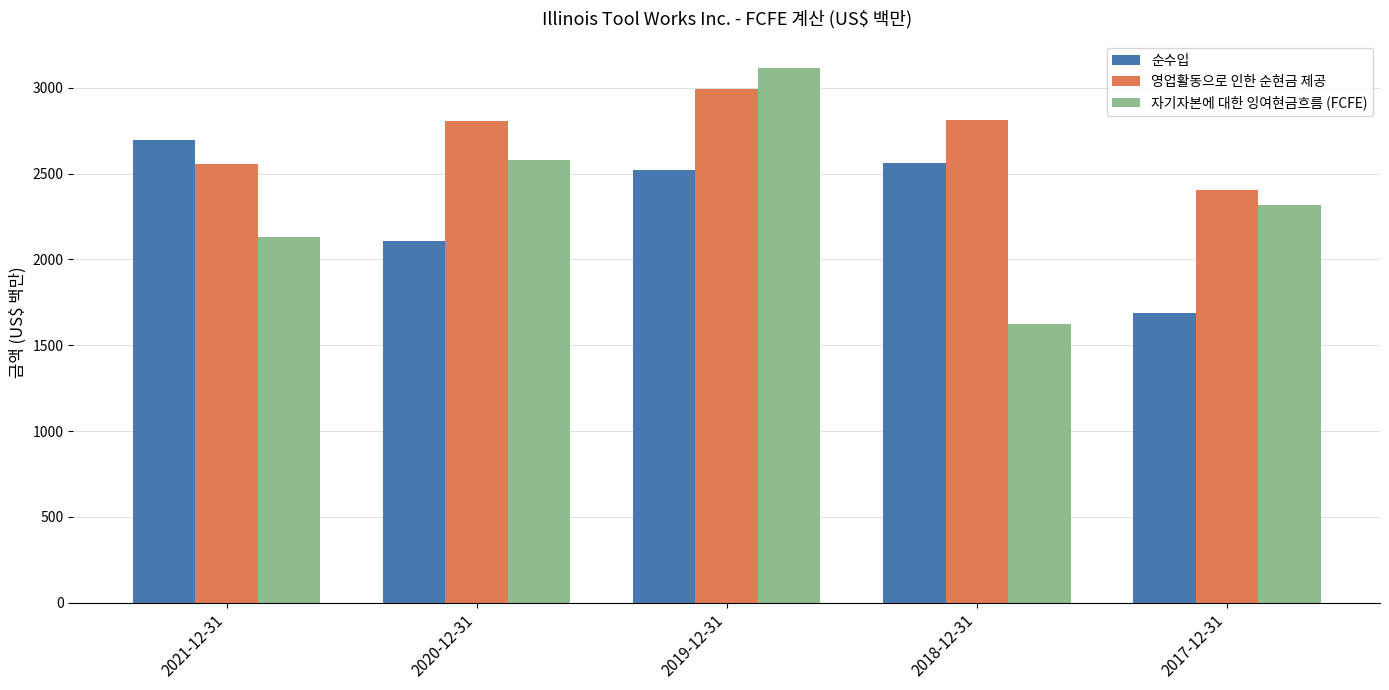

Which series has the largest range (max minus min)?

자기자본에 대한 잉여현금흐름 (FCFE)